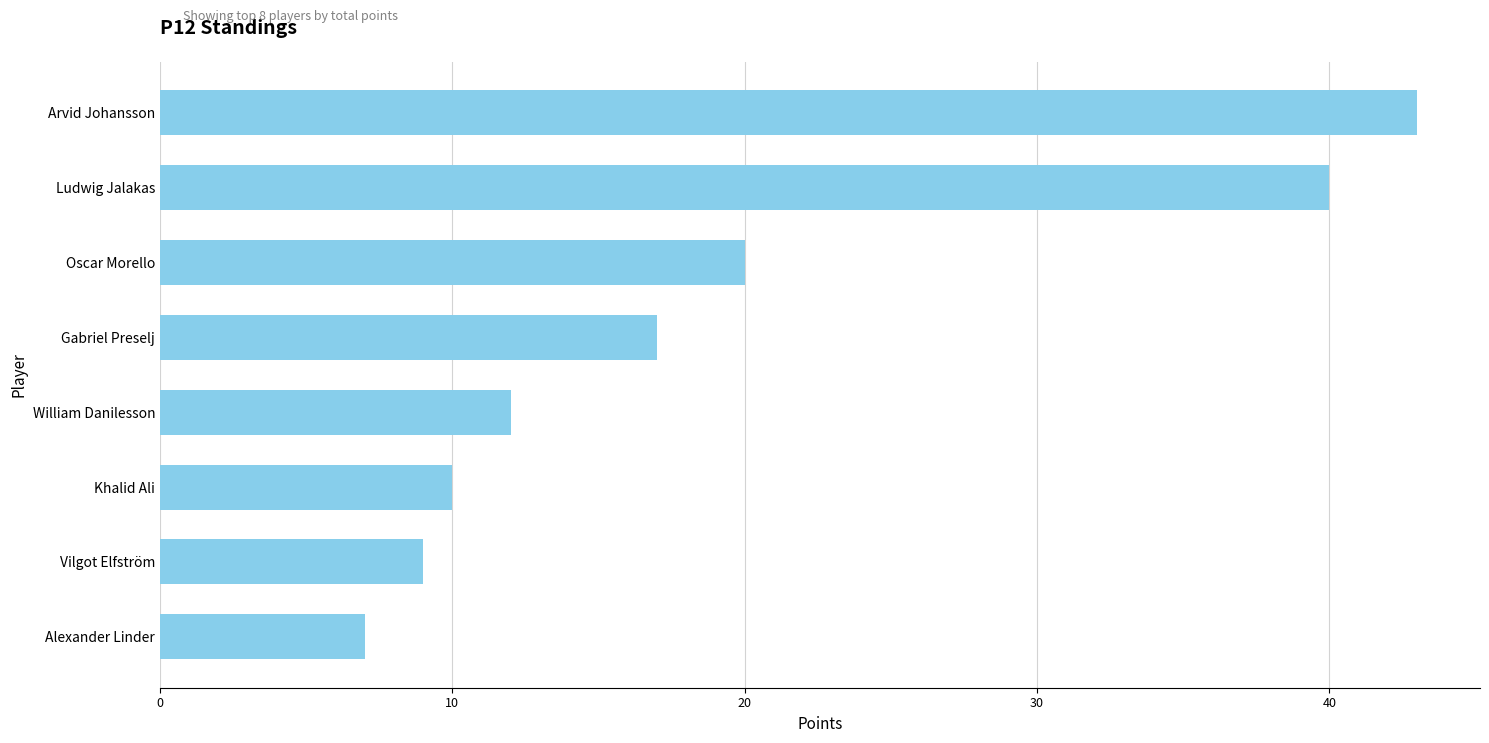

The value at Gabriel Preselj is 9. True or false?

False